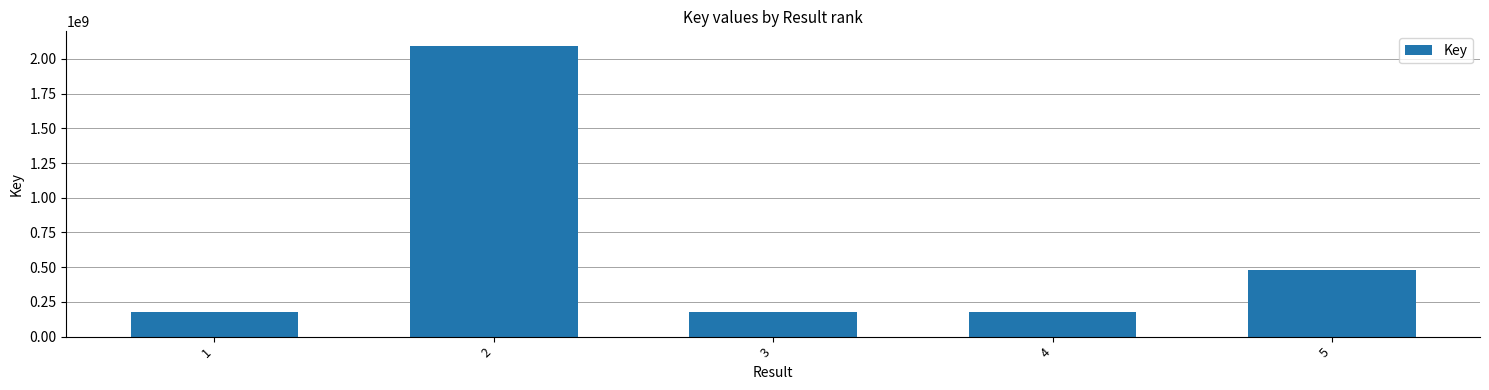

What is the smallest value displayed?

175366551